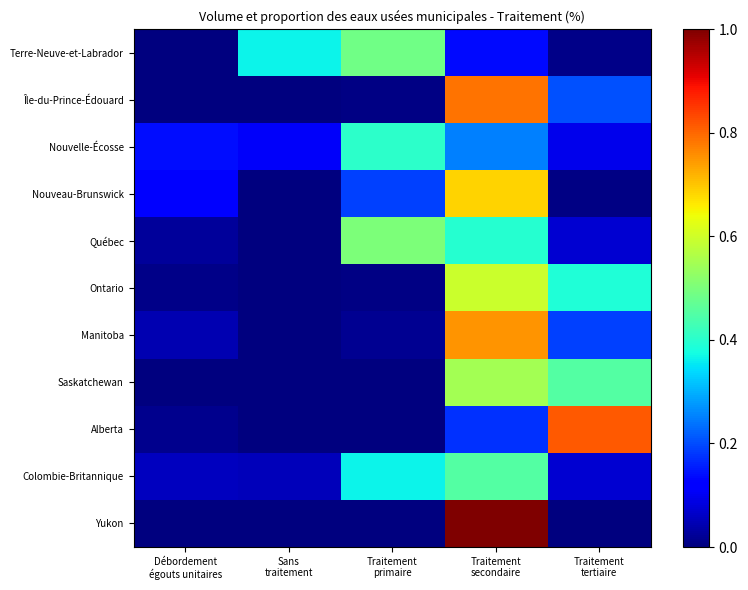

At which category does the chart reach its minimum across all series?

Débordement
égouts unitaires